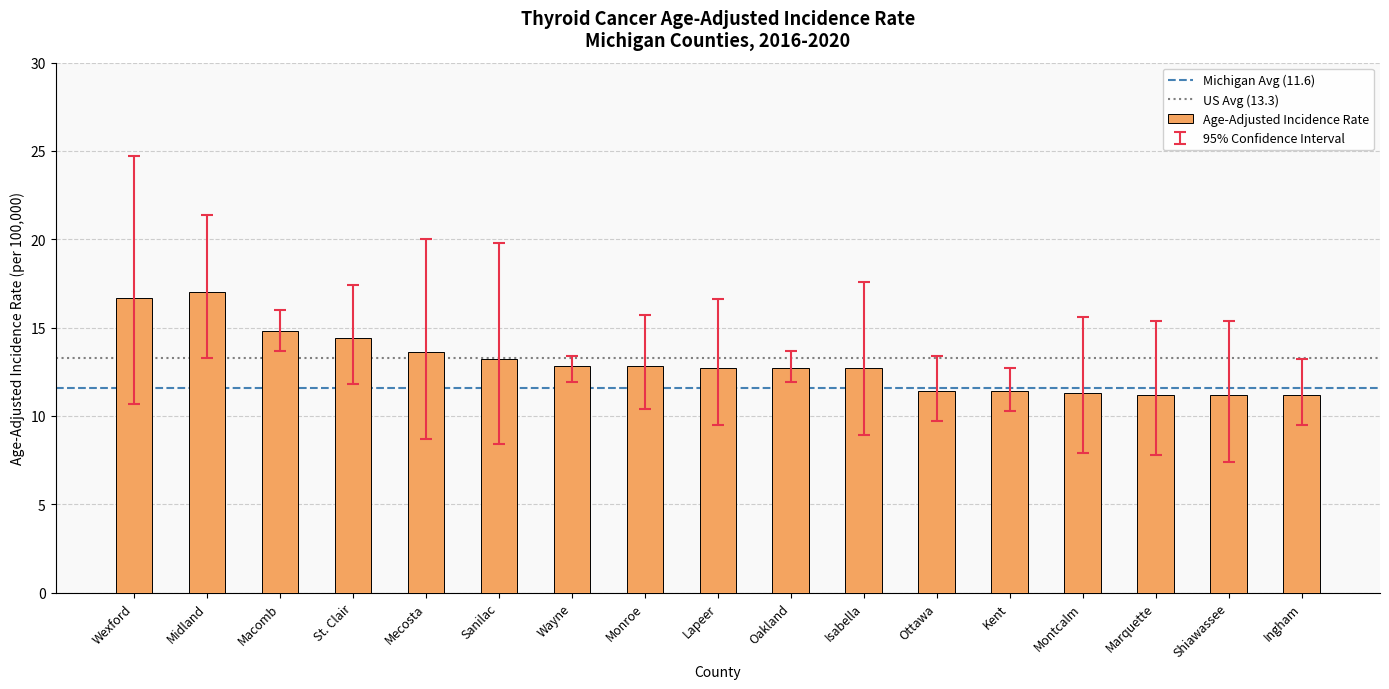

How many distinct data groups are displayed?

1